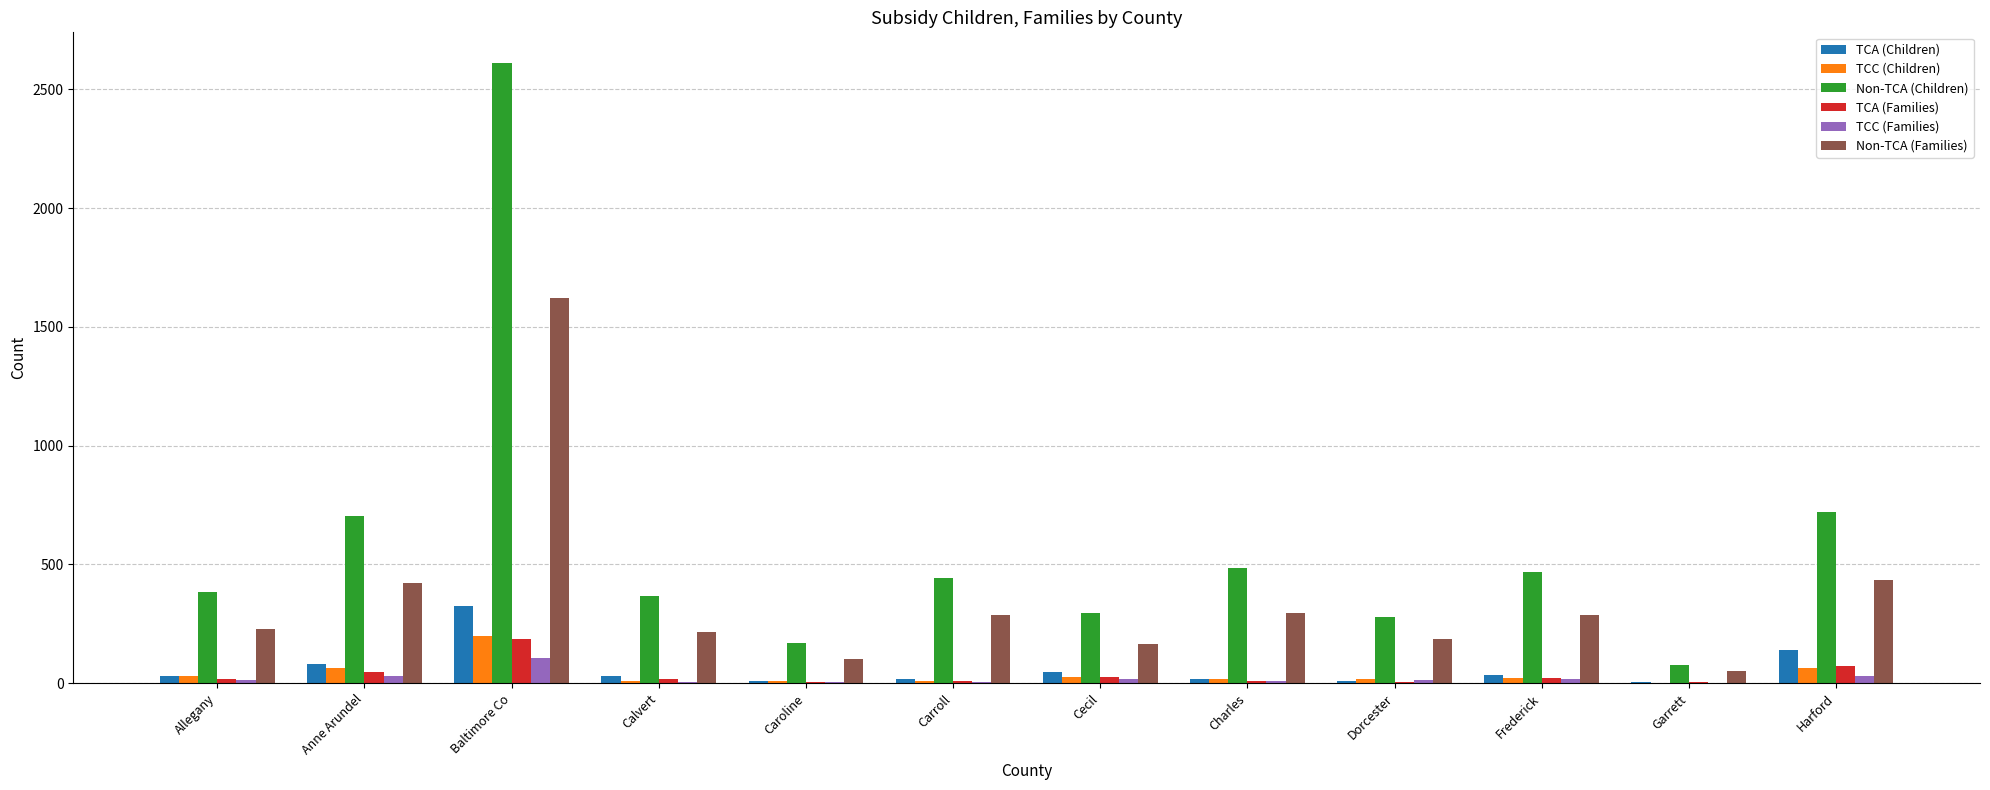

What is the highest value of the TCC (Families) series?

108